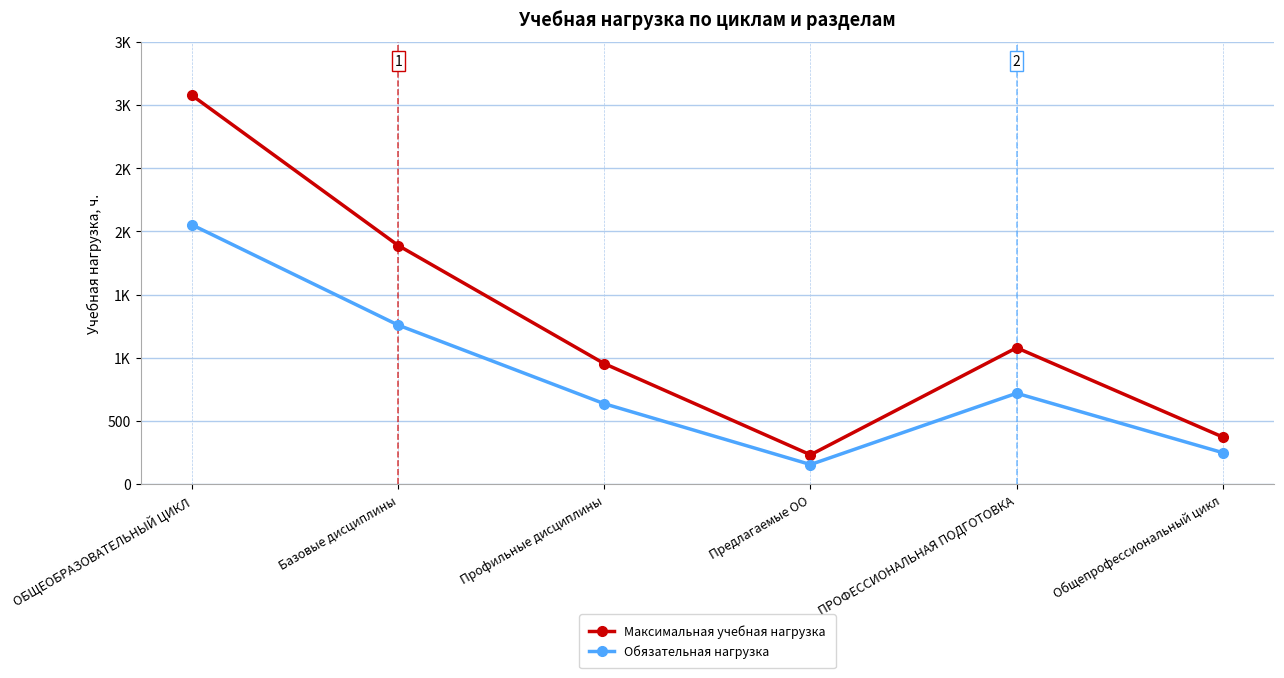

True or false: Максимальная учебная нагрузка and Обязательная нагрузка cross at least once.

False